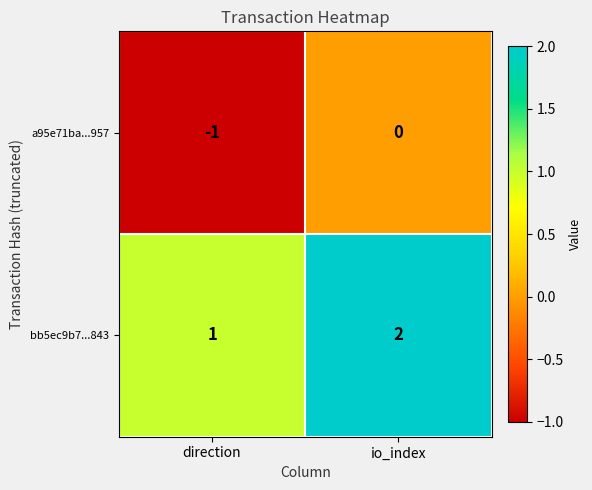

What is the sum of all bb5ec9b7...843 values?

3